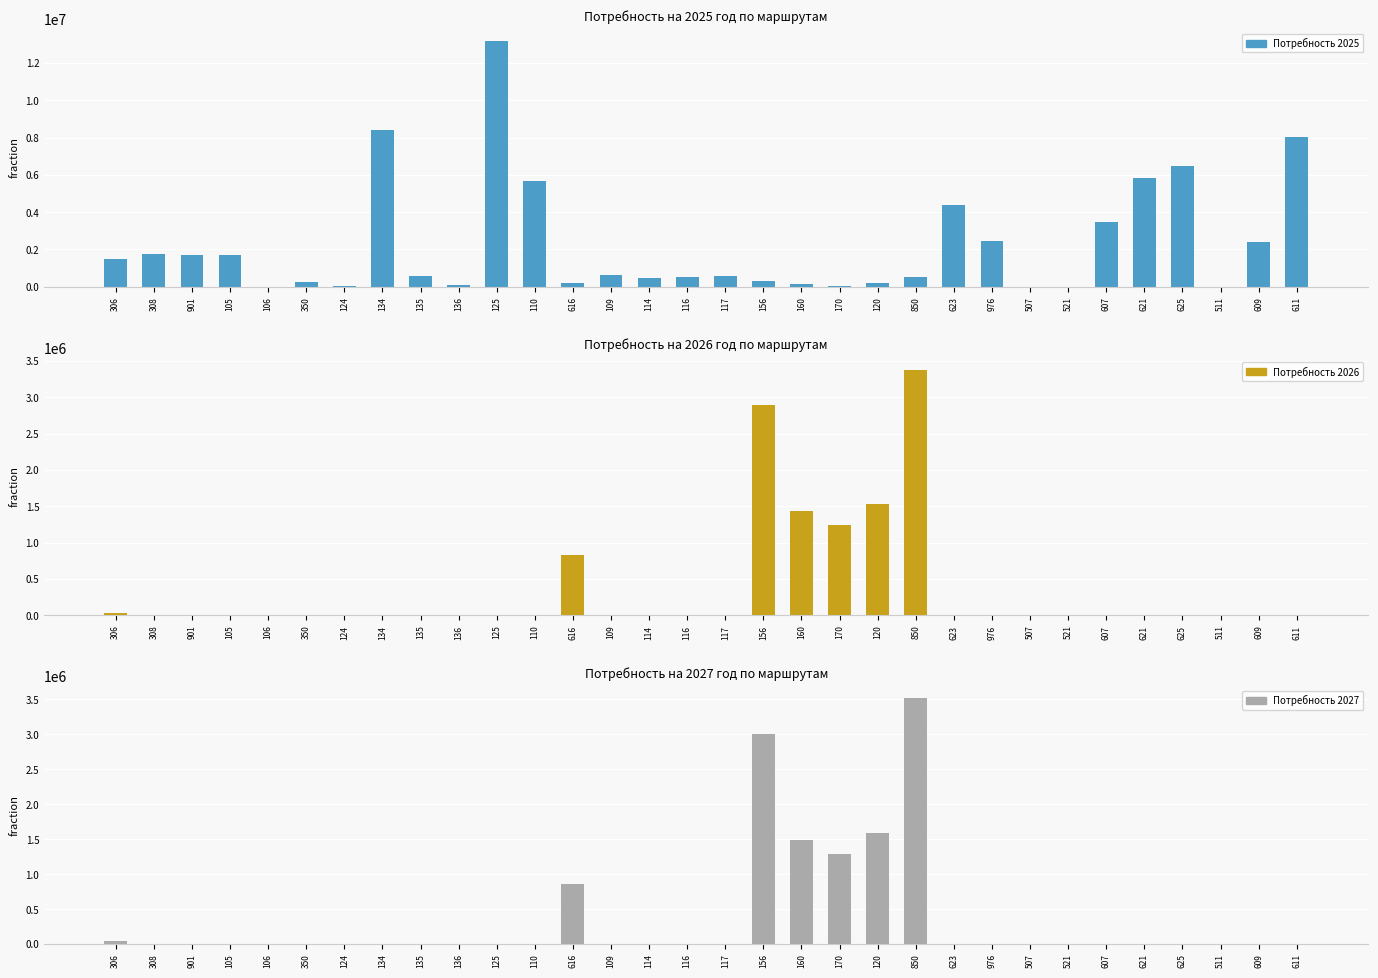

Reading left to right, transcribe all the data shown in this chart.

Потребность 2025: 306=1484458.5	308=1742847.2	901=1692681.5	105=1697225.6	106=0.0	350=280340.5	124=43900.5	134=8388429.6	135=579056.7	136=109357.5	125=13187135.8	110=5648940.5	616=183507.4	109=634186.2	114=448590.9	116=540855.7	117=597861.3	156=314352.9	160=122822.7	170=64225.1	120=187671.8	850=514057.3	623=4406652.0	976=2450550.6	507=0.0	521=0.0	607=3487605.5	621=5816462.6	625=6452638.2	511=0.0	609=2379713.8	611=8061253.6
Потребность 2026: 306=37982.0	308=0.0	901=0.0	105=1.0	106=1.0	350=0.0	124=1.0	134=1.0	135=1.0	136=1.0	125=1.0	110=1.0	616=824496.6	109=401.2	114=282.3	116=341.4	117=377.9	156=2892400.0	160=1438128.6	170=1239168.0	120=1531409.0	850=3378737.9	623=0.0	976=0.0	507=0.0	521=0.0	607=0.0	621=0.0	625=0.0	511=0.0	609=4149.6	611=0.0
Потребность 2027: 306=39501.3	308=0.0	901=0.0	105=1.0	106=1.0	350=0.0	124=1.0	134=1.0	135=1.0	136=1.0	125=1.0	110=1.0	616=857476.5	109=417.3	114=293.6	116=355.1	117=393.1	156=3008096.0	160=1495653.8	170=1288734.7	120=1592665.3	850=3513887.4	623=0.0	976=0.0	507=0.0	521=0.0	607=0.0	621=0.0	625=0.0	511=0.0	609=4315.5	611=0.0